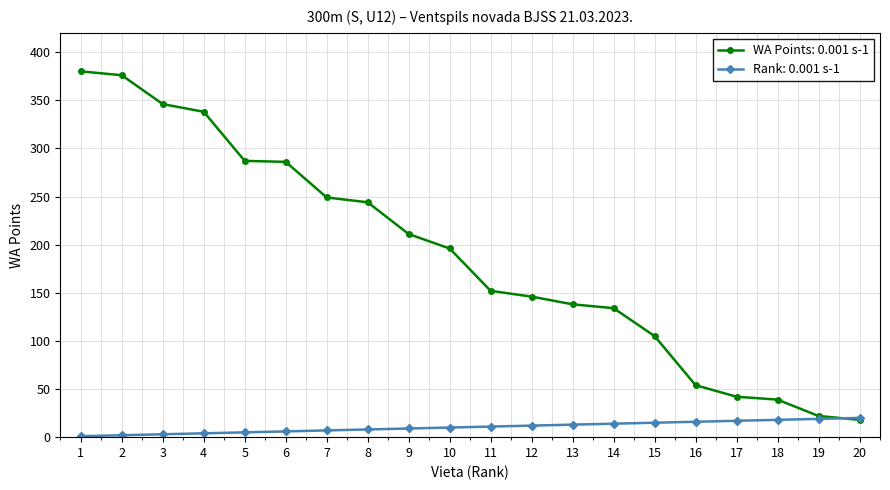

Rank the series by their maximum value, from lowest to highest.

Rank: 0.001 s-1, WA Points: 0.001 s-1